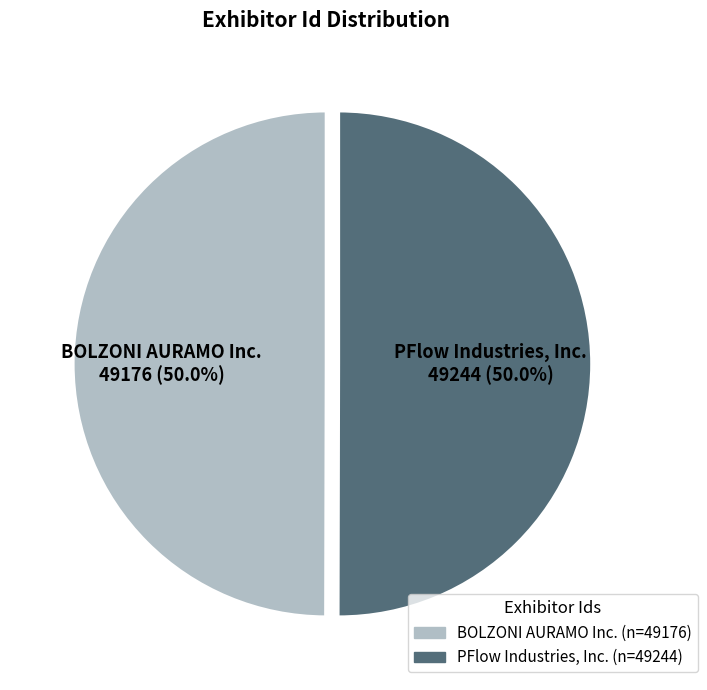

How much of the chart is everything except PFlow Industries, Inc.?

50.0%